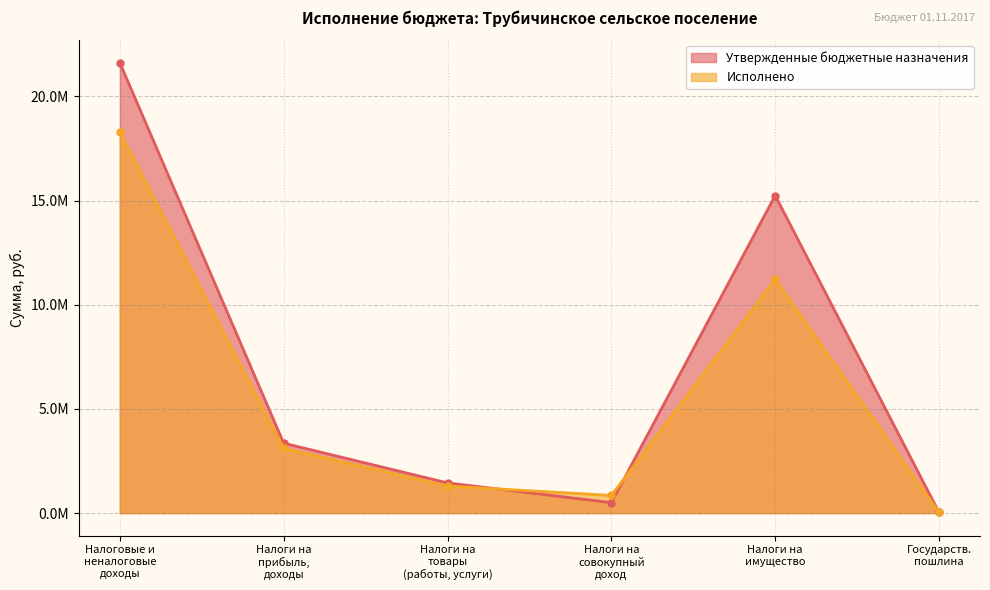

List the series in order of their peak value, highest first.

Утвержденные бюджетные назначения, Исполнено